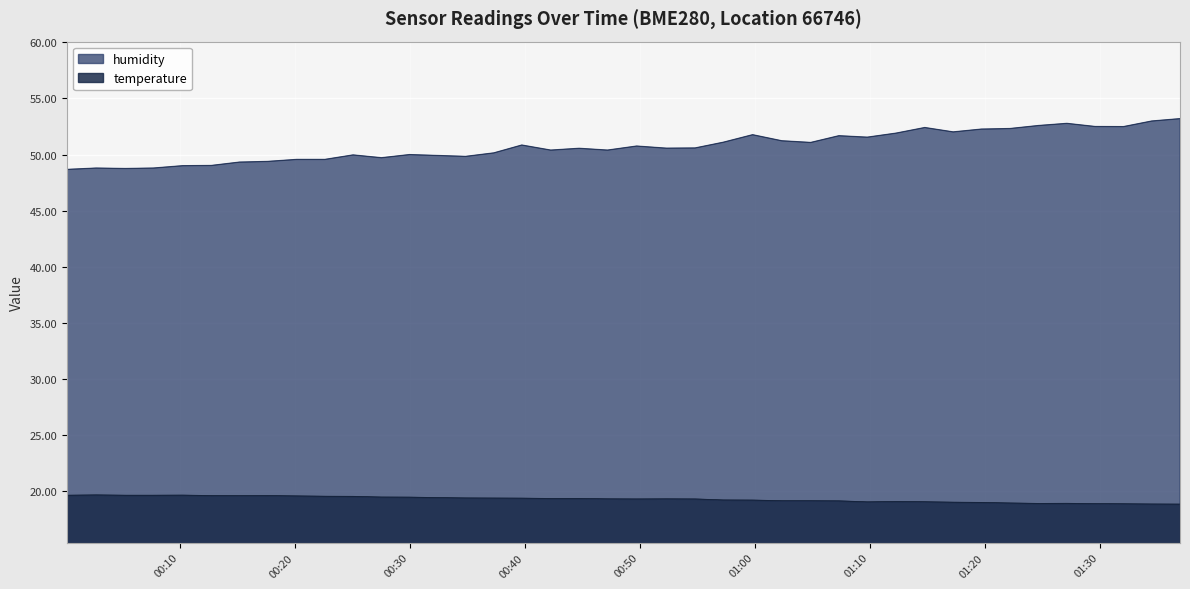

What is the sum of all temperature values?

772.4